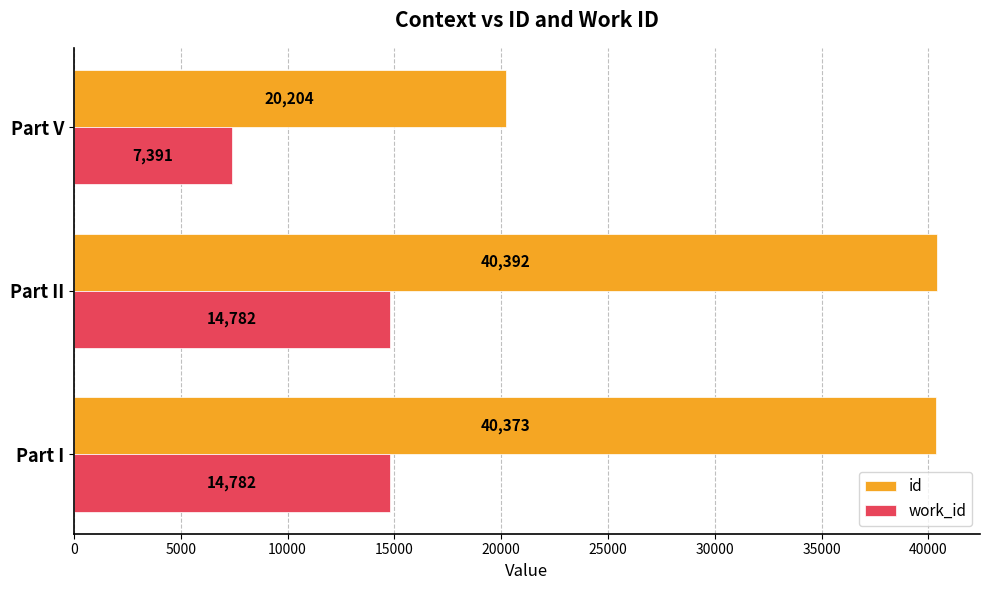

The value of id at Part I is 40373. True or false?

True